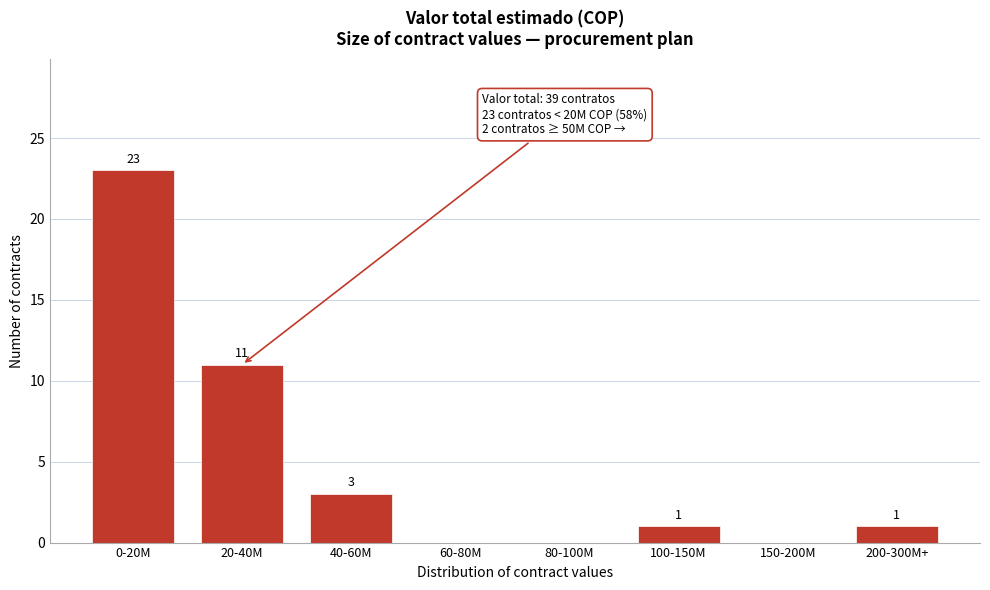

Reading left to right, transcribe all the data shown in this chart.

0-20M=23	20-40M=11	40-60M=3	60-80M=0	80-100M=0	100-150M=1	150-200M=0	200-300M+=1